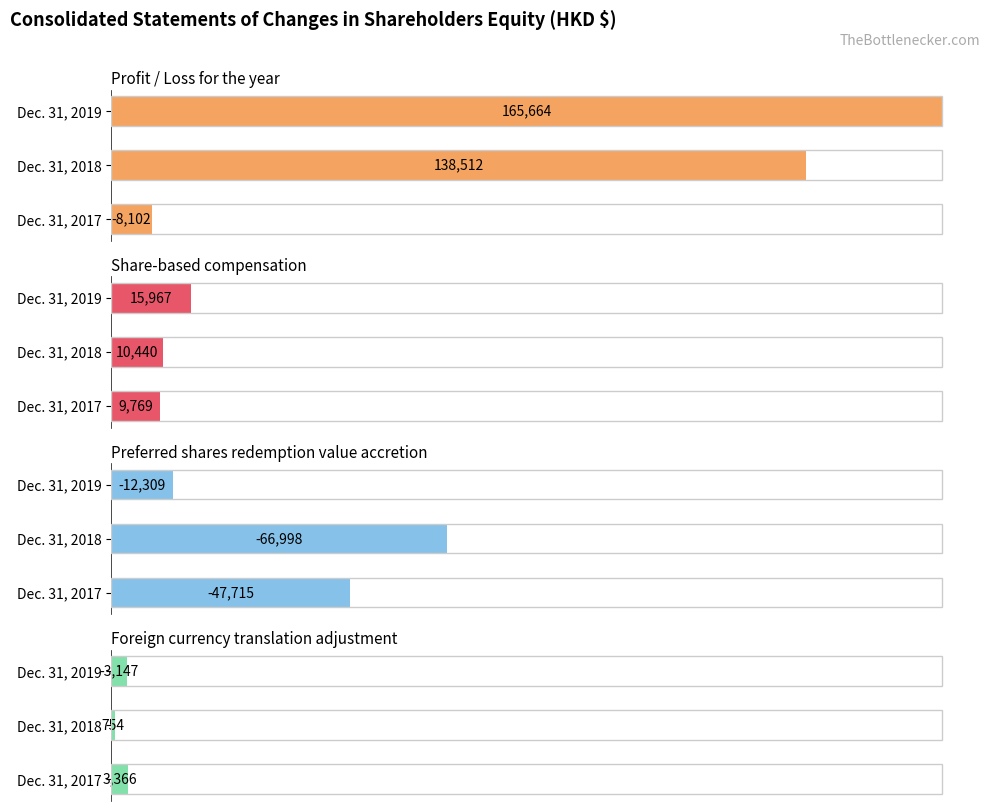

The value of Share-based compensation at 2 is 13.8. True or false?

False